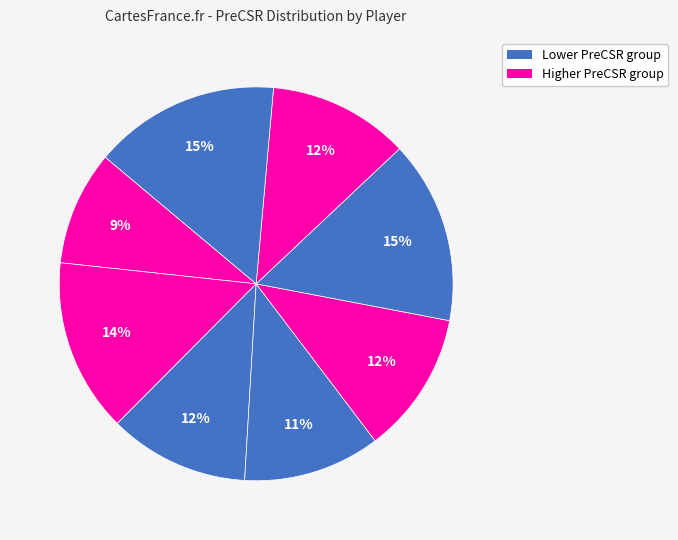

Is there a majority slice in this chart?

No